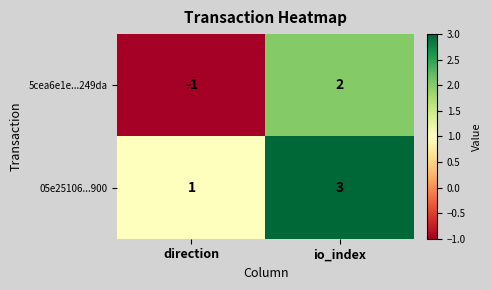

Is it true that 05e25106...900 equals 1 at direction?

True